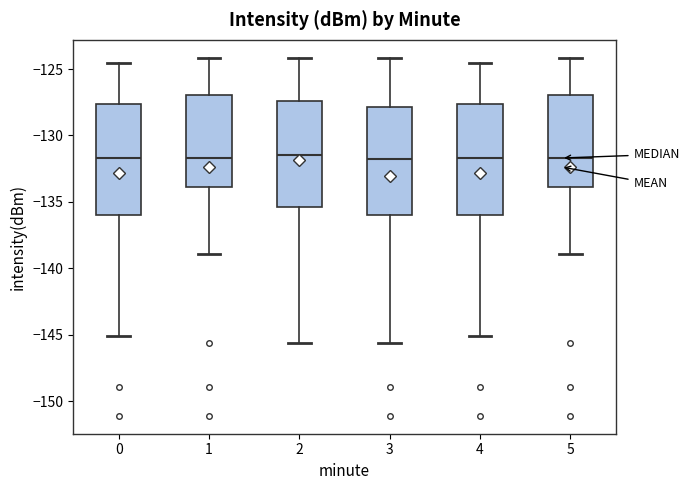

Reading left to right, read every box against the y-axis: the position of its median line, the range the box covers, and the ends of its whiskers. The values are not printed on the chart, so give them approximately, as read against the axis.

0: median -131.5, box -136.0 to -127.5, whiskers -145.0 to -124.5
1: median -131.5, box -134.0 to -127.0, whiskers -139.0 to -124.0
2: median -131.5, box -135.5 to -127.5, whiskers -145.5 to -124.0
3: median -132.0, box -136.0 to -128.0, whiskers -145.5 to -124.0
4: median -131.5, box -136.0 to -127.5, whiskers -145.0 to -124.5
5: median -131.5, box -134.0 to -127.0, whiskers -139.0 to -124.0